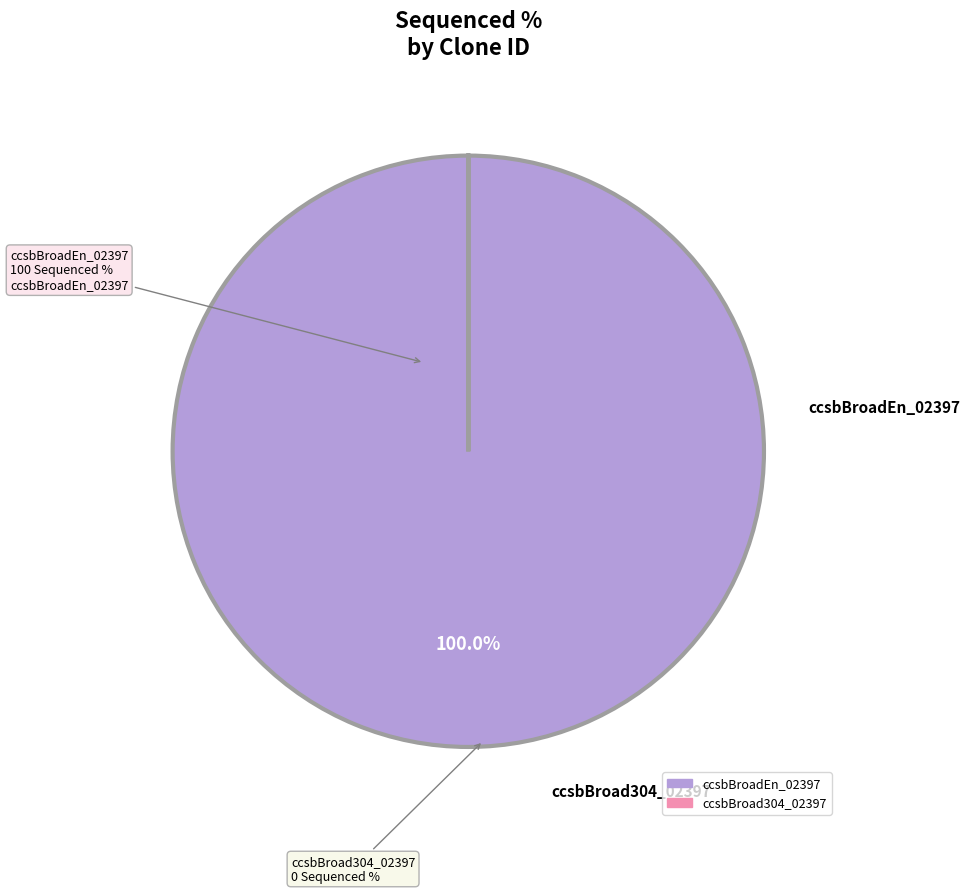

Is there any slice that represents more than half of the pie?

Yes